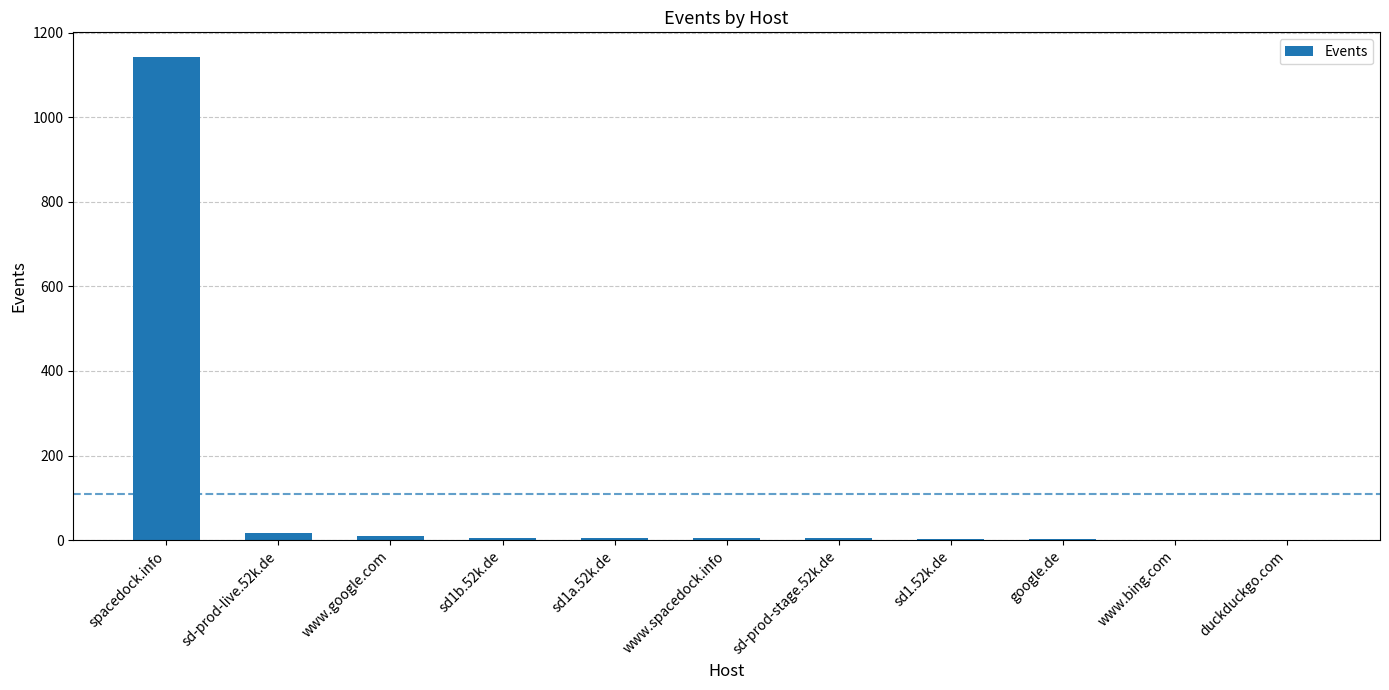

At which category does the chart reach its peak across all series?

spacedock.info